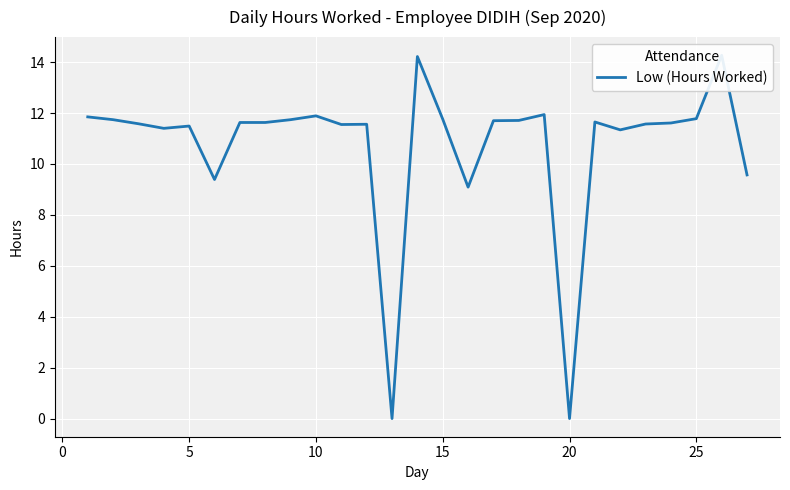

How many interior local valleys (lower than both neighbors) does the data have?

7